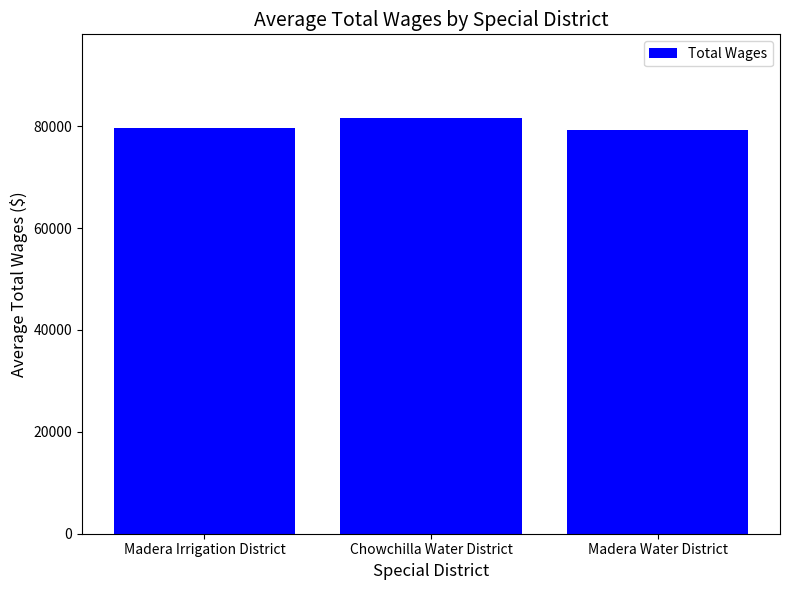

Approximately how many times larger is the value at Madera Irrigation District compared to Chowchilla Water District?

1.0